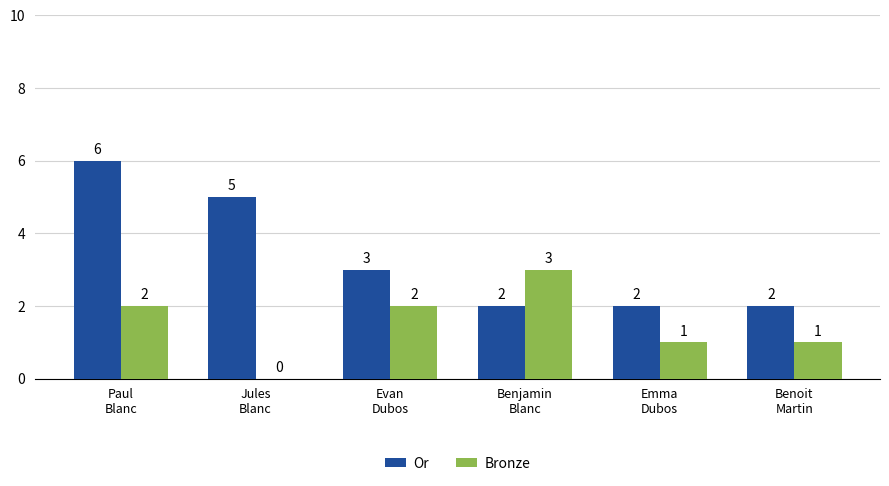

Does the chart contain stacked bars?

No